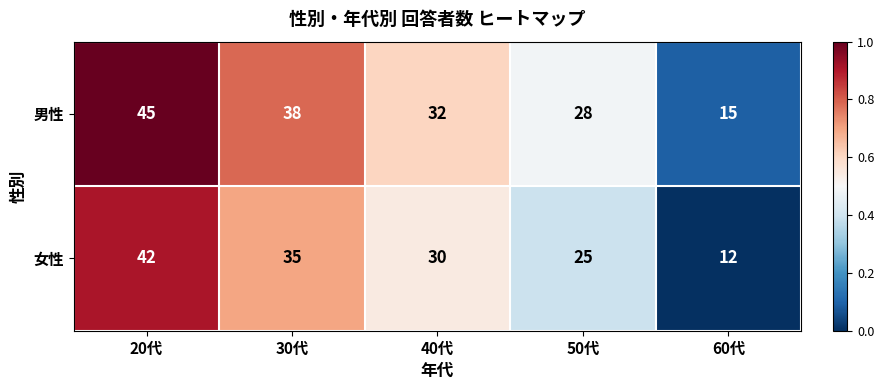

What is the difference between the highest and lowest values at 50代?

3